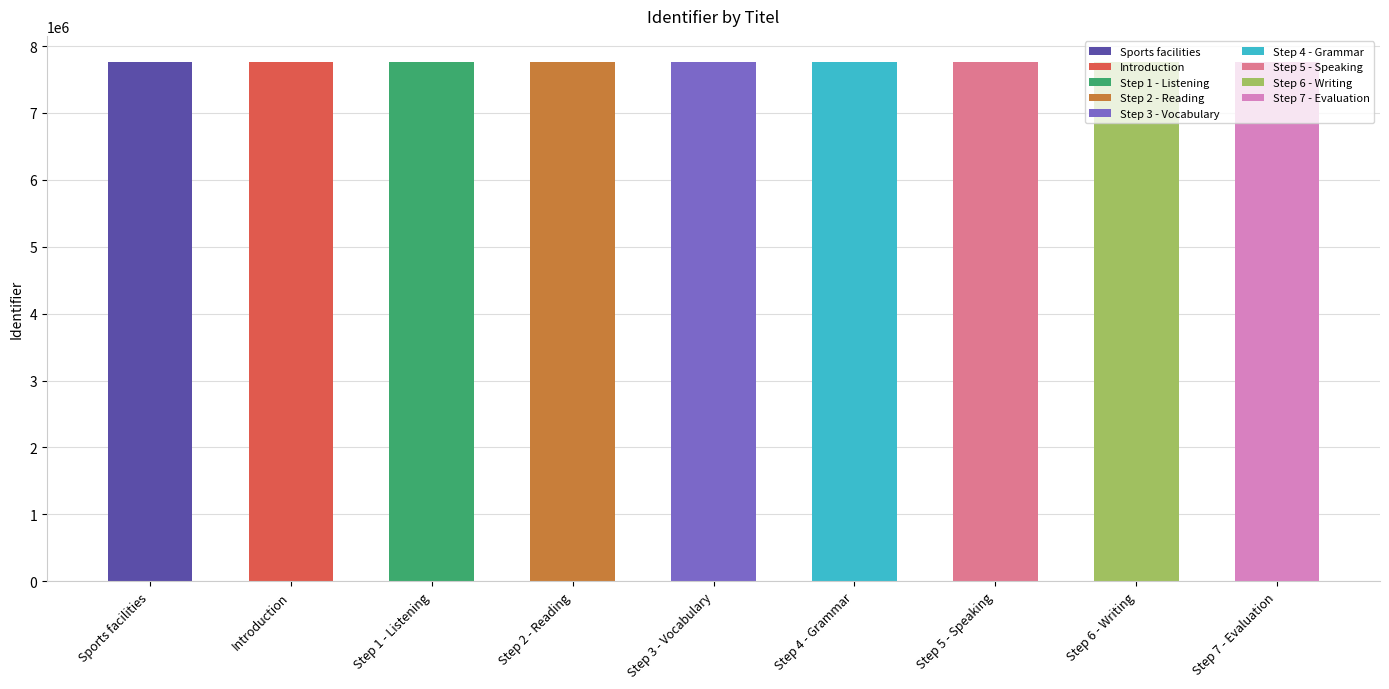

What position from the left is Introduction?

2